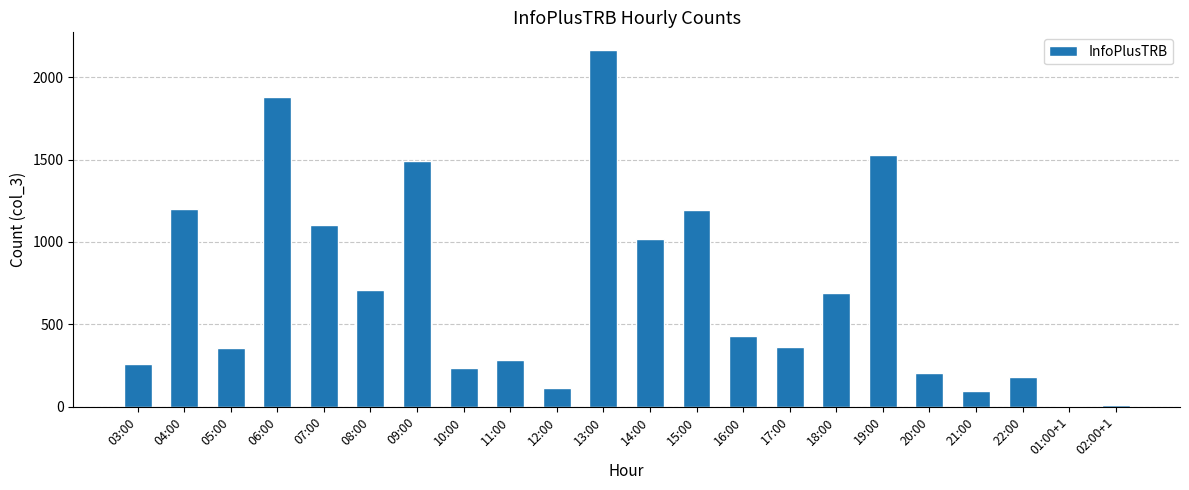

Does the chart contain stacked bars?

No